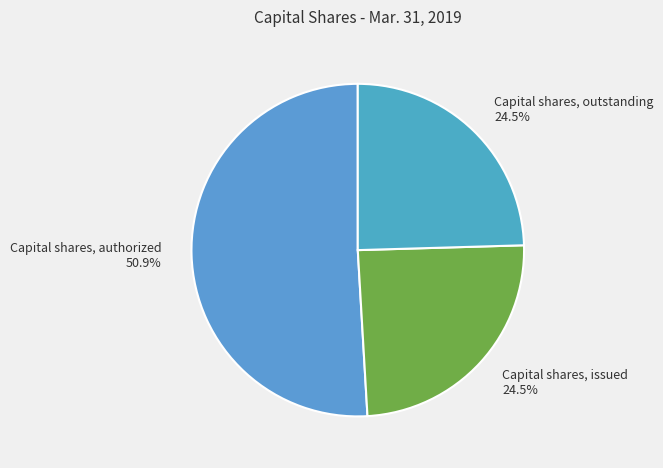

What is the largest slice in the pie chart?

Capital shares, authorized